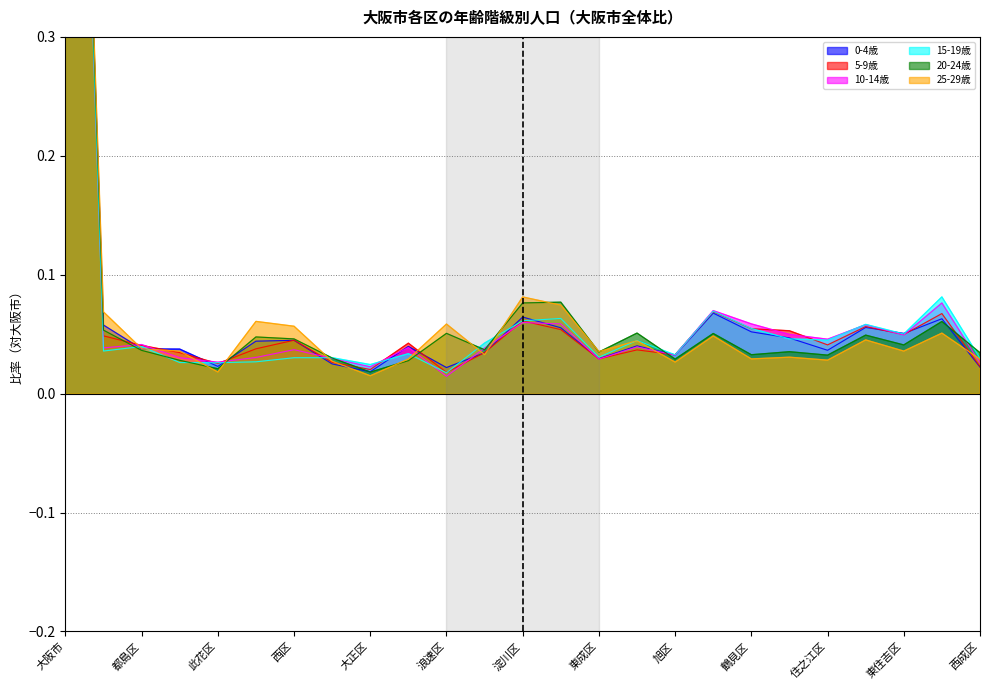

What are all the series names shown in the legend?

0-4歳, 5-9歳, 10-14歳, 15-19歳, 20-24歳, 25-29歳